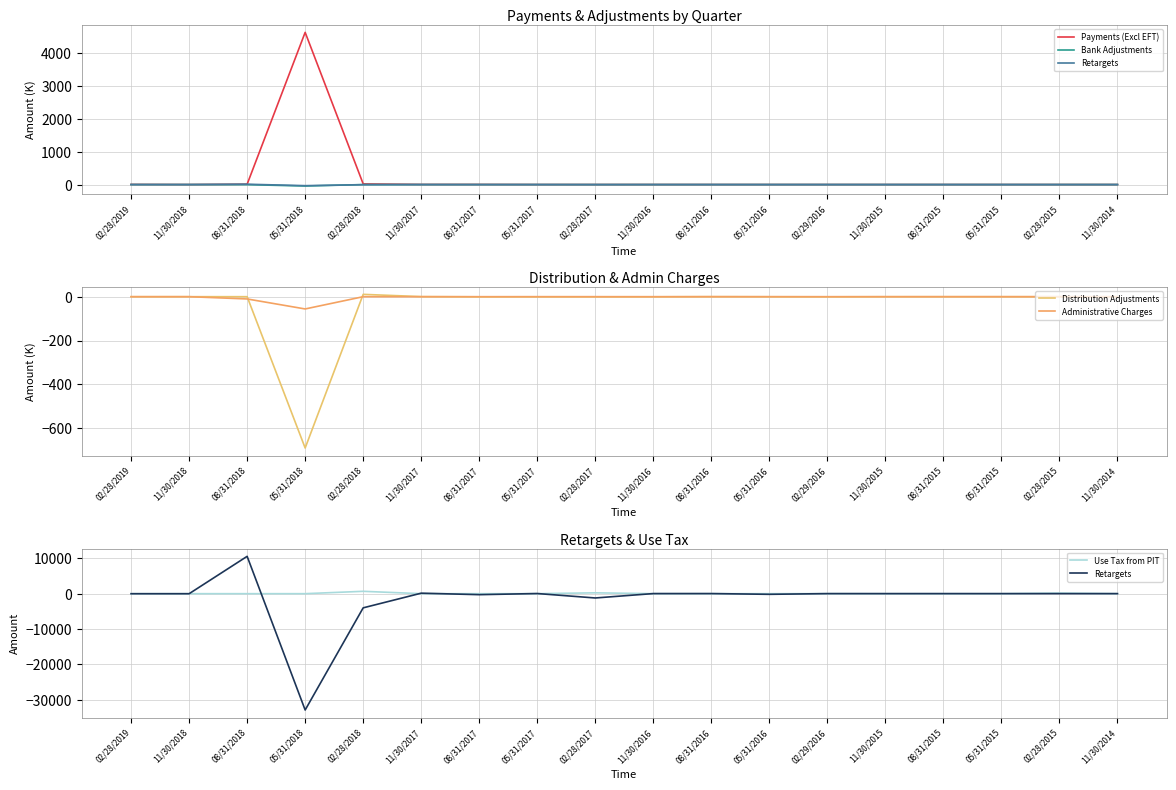

What position from the right is 11/30/2014?

1